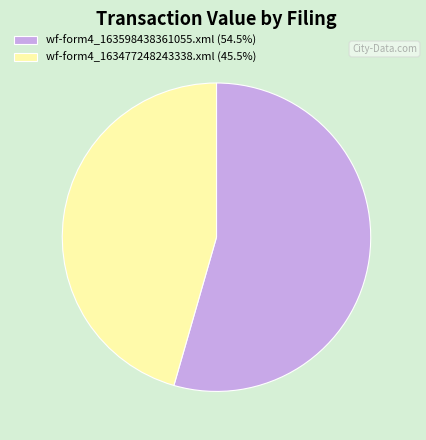

Approximately how many times larger is the value at wf-form4_163477248243338.xml (45.5%) compared to wf-form4_163598438361055.xml (54.5%)?

0.8